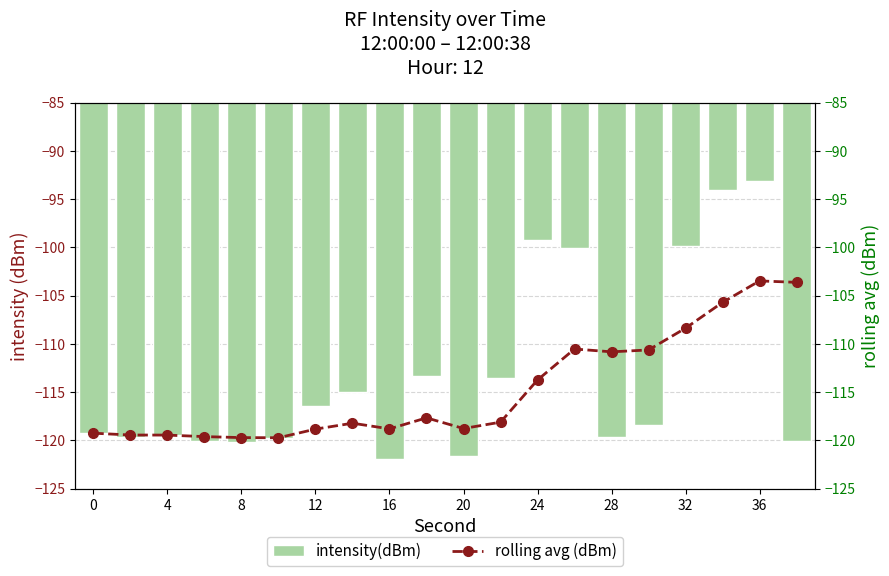

What is the difference between the maximum and minimum values in the intensity(dBm) series?

28.8